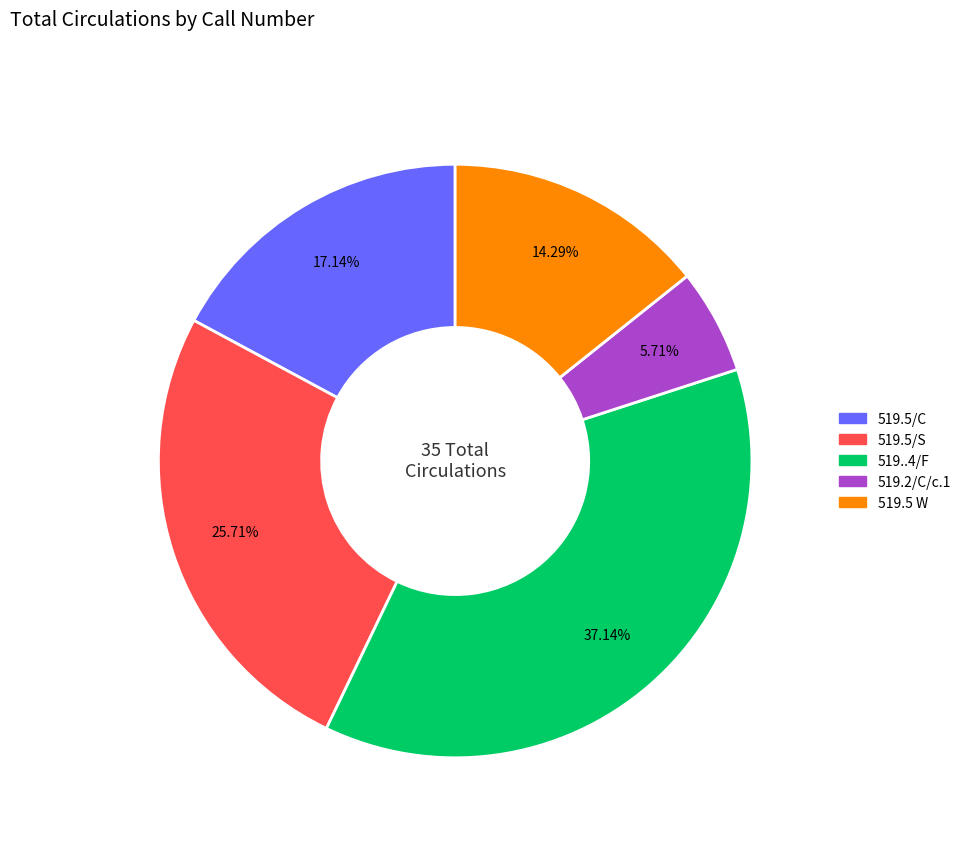

Which category has the biggest portion of the pie?

519..4/F